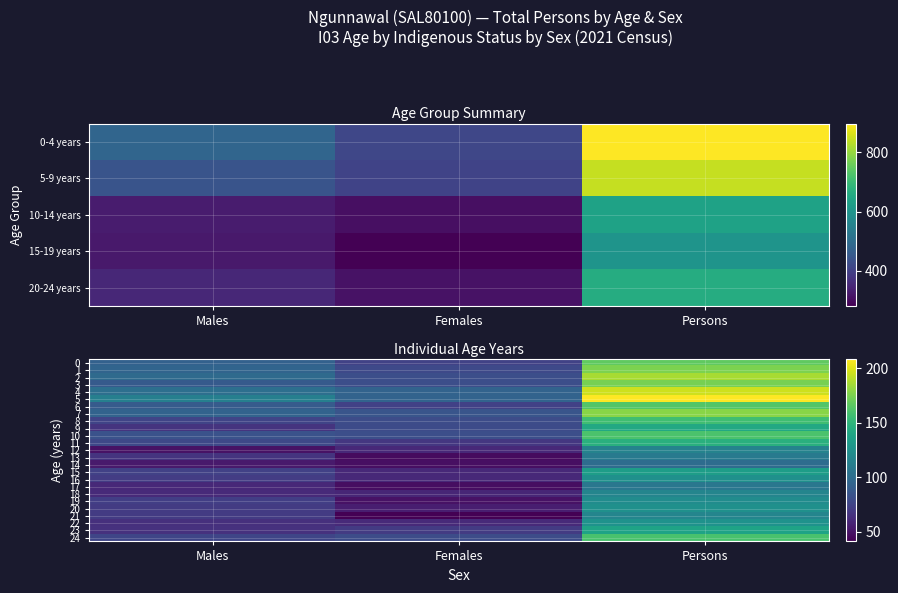

At which label does 10 reach its minimum?

Females